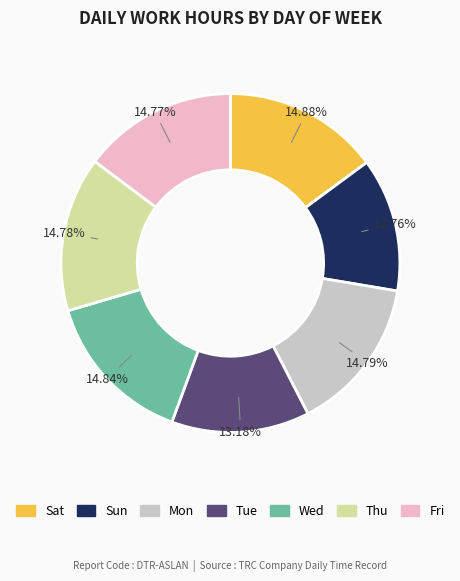

To the nearest percent, what is the average slice percentage?

14%